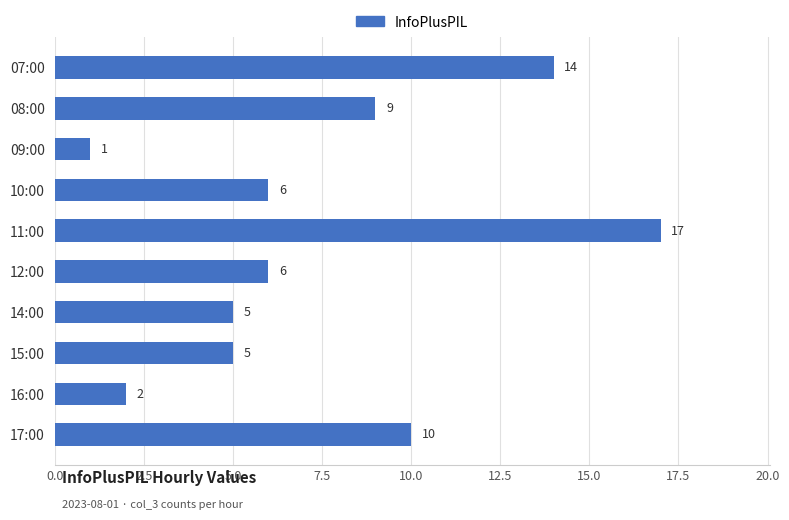

What is the greatest value displayed?

17